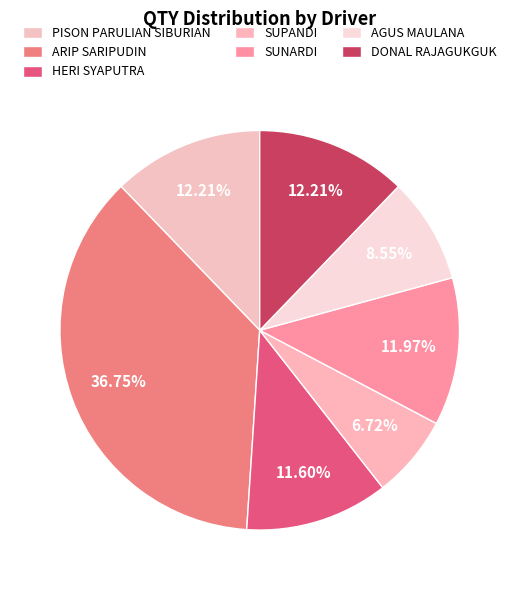

Count the number of slices in the pie.

7